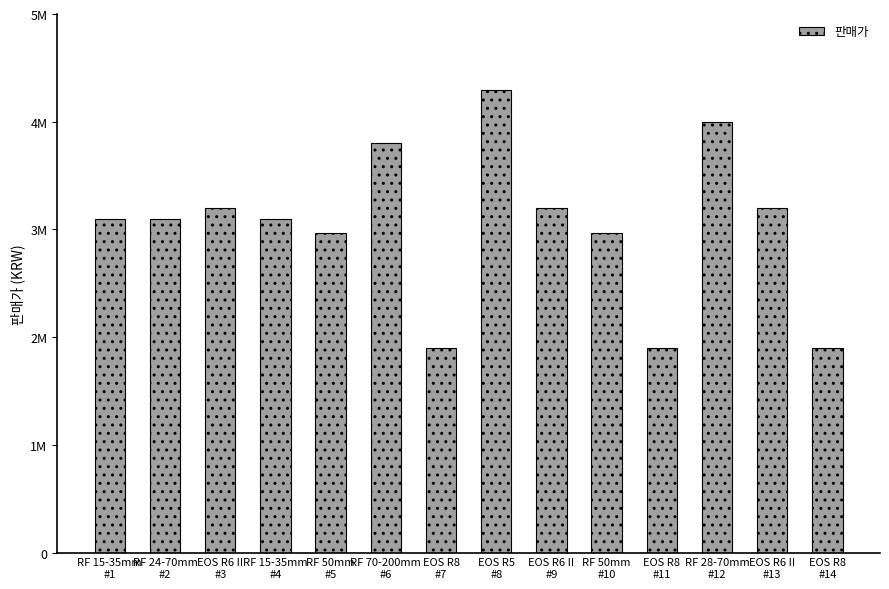

Which category has the lowest value across all series?

EOS R8
#7